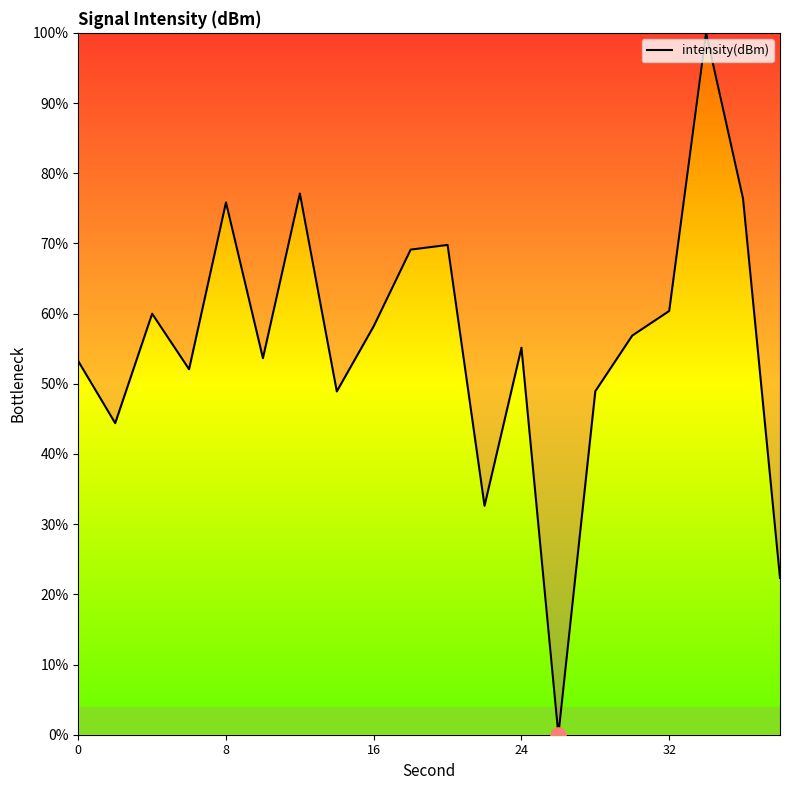

What is the greatest value displayed?

100.0